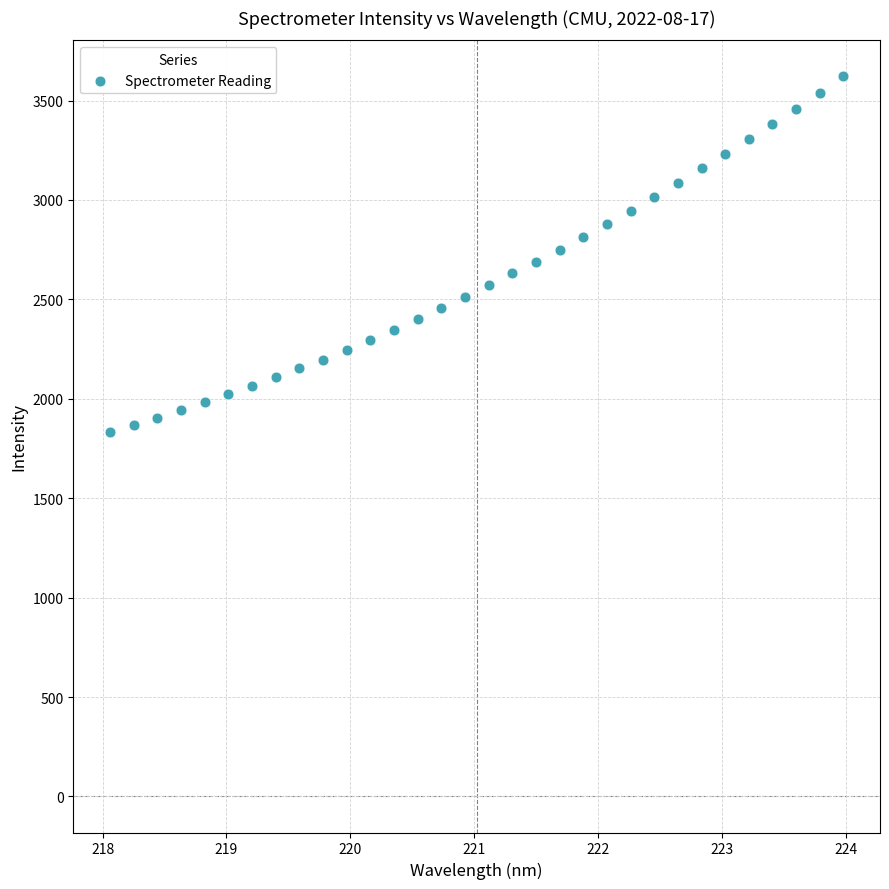

What is the range of X values (max minus min)?

5.9